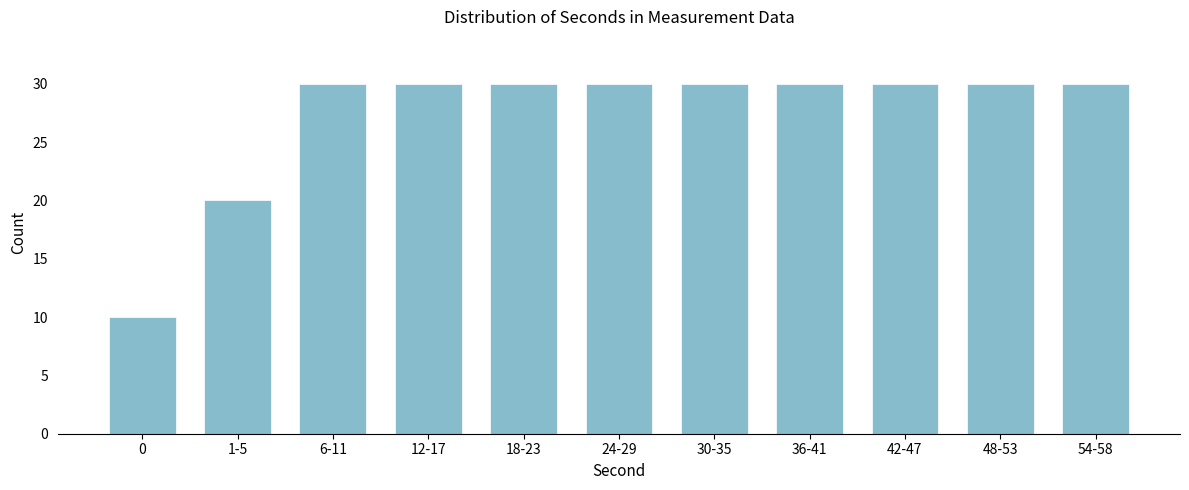

Reading right to left, what are all the values shown in this chart?

54-58=30	48-53=30	42-47=30	36-41=30	30-35=30	24-29=30	18-23=30	12-17=30	6-11=30	1-5=20	0=10